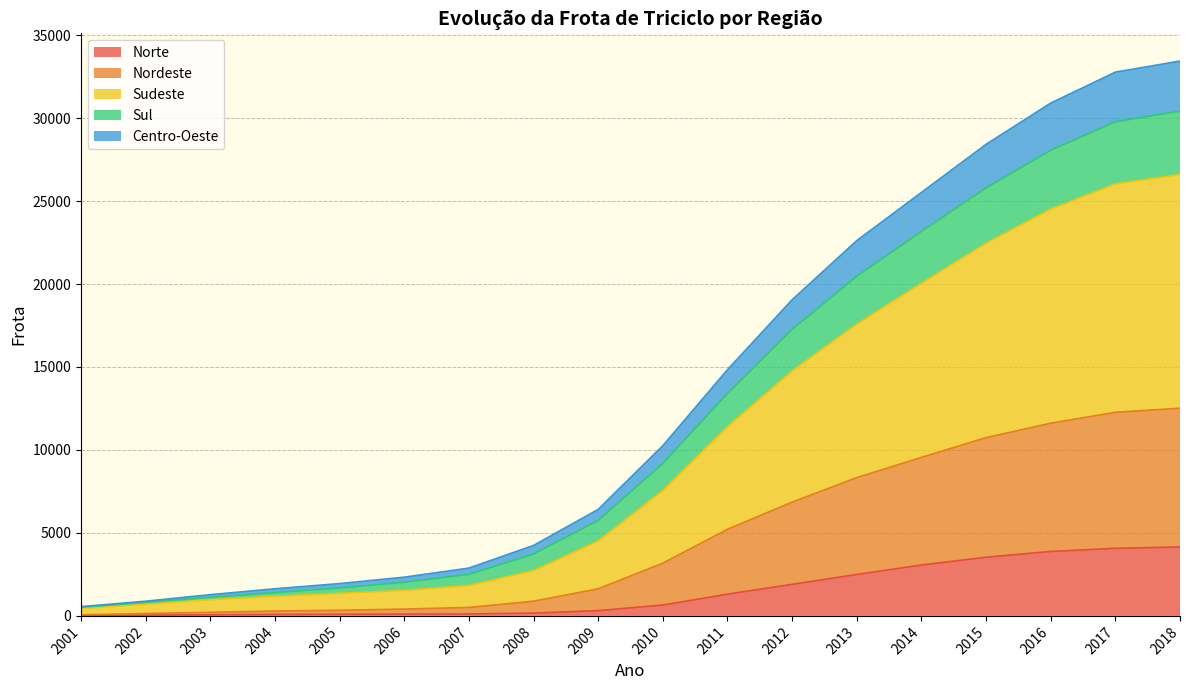

True or false: Sudeste and Norte cross at least once.

False